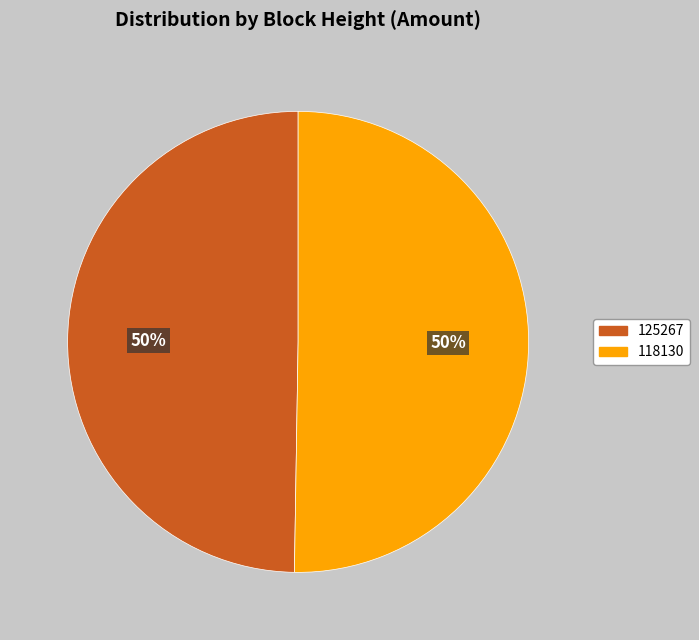

Is it true that 118130 is 45% of the pie?

False